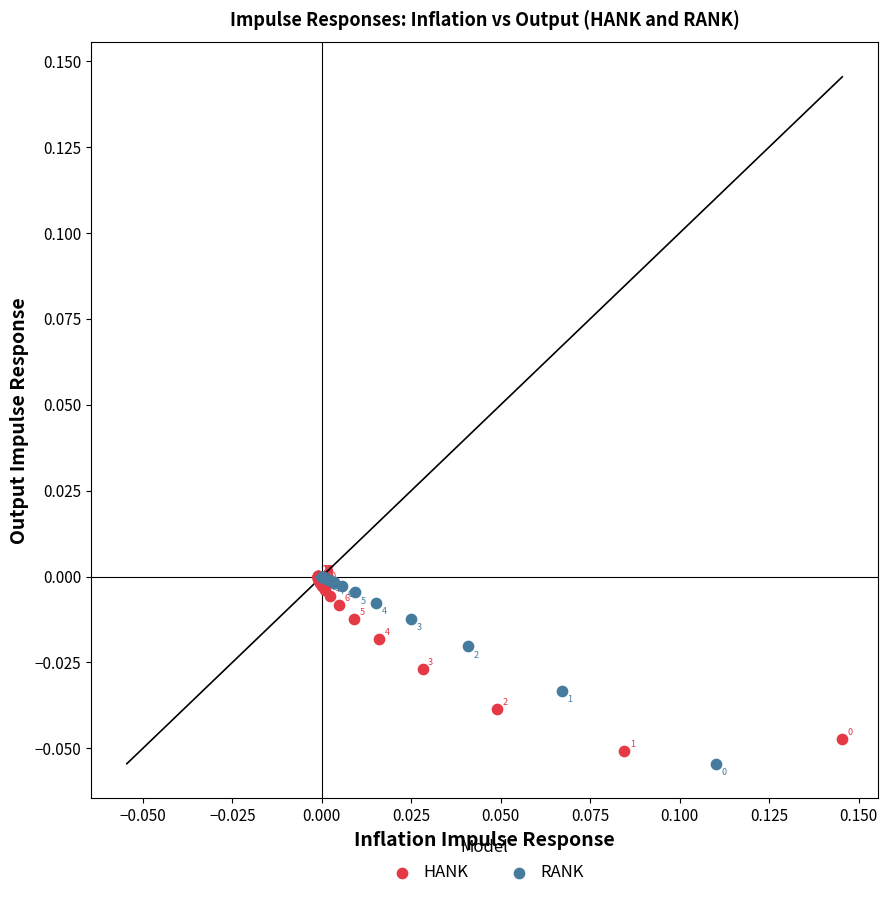

Which series has the widest spread of Y values?

RANK